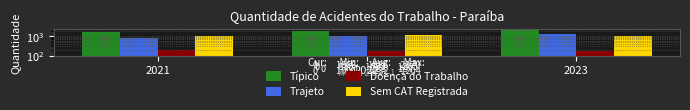

What is the difference between the maximum and minimum values in the Típico series?

504